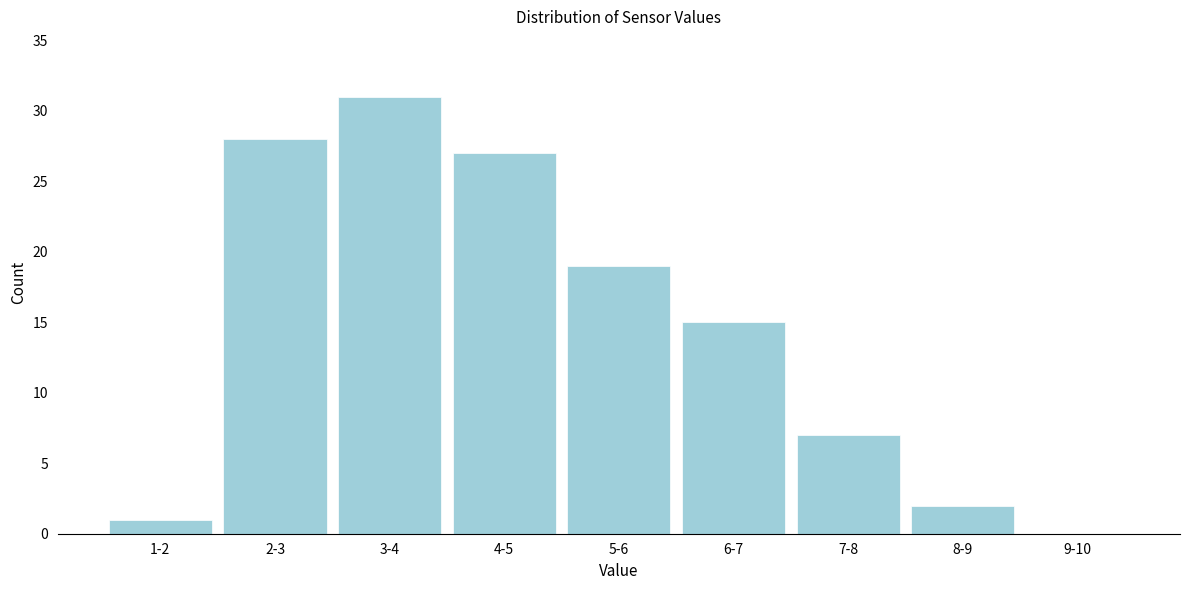

Reading left to right, what are all the values shown in this chart?

1-2=1	2-3=28	3-4=31	4-5=27	5-6=19	6-7=15	7-8=7	8-9=2	9-10=0